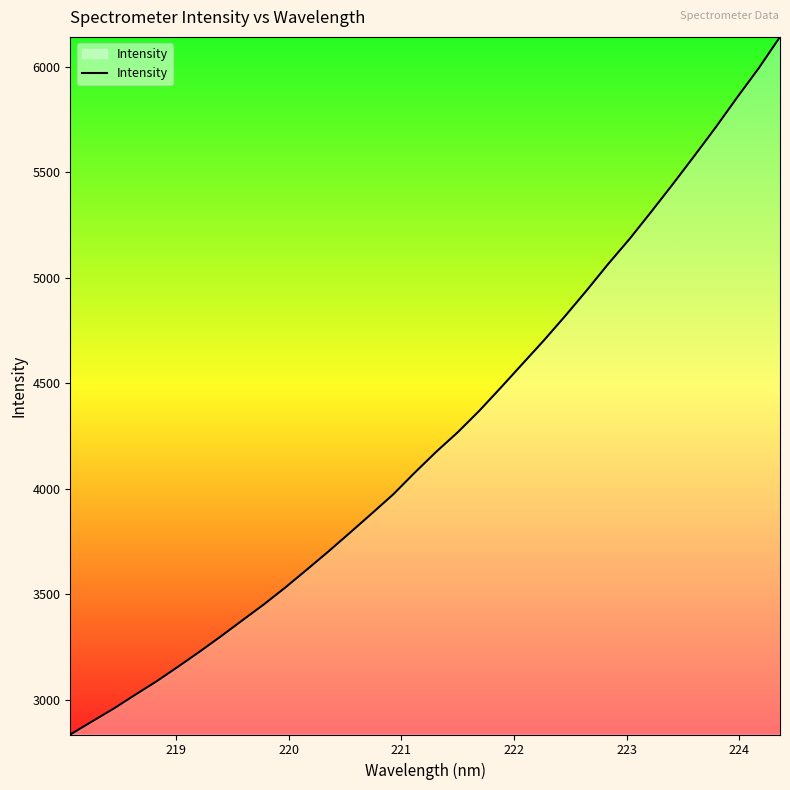

What is the difference between the maximum and minimum values?

3306.4